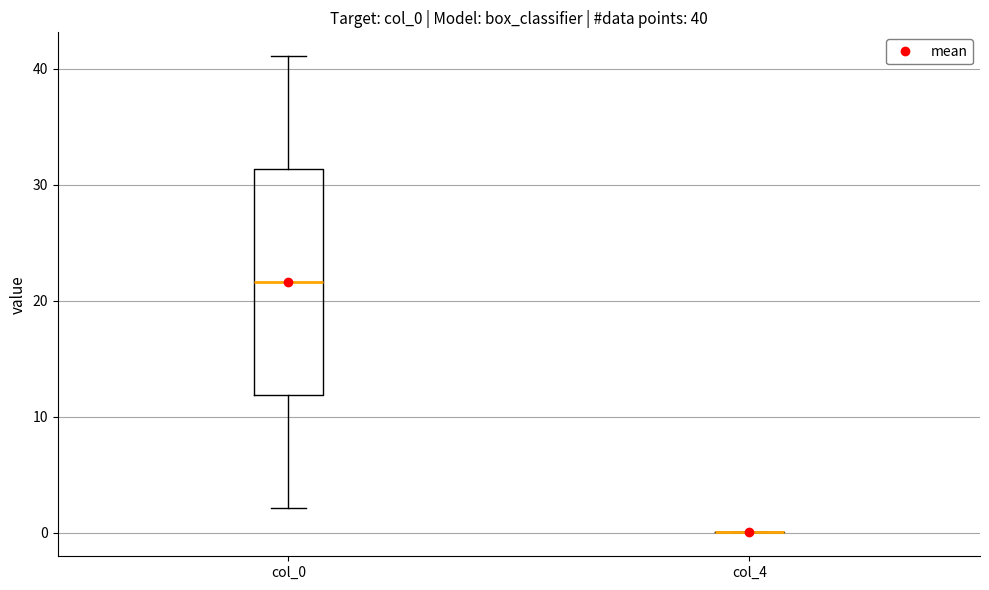

Which box is the tallest, from its lower edge to its upper edge?

col_0